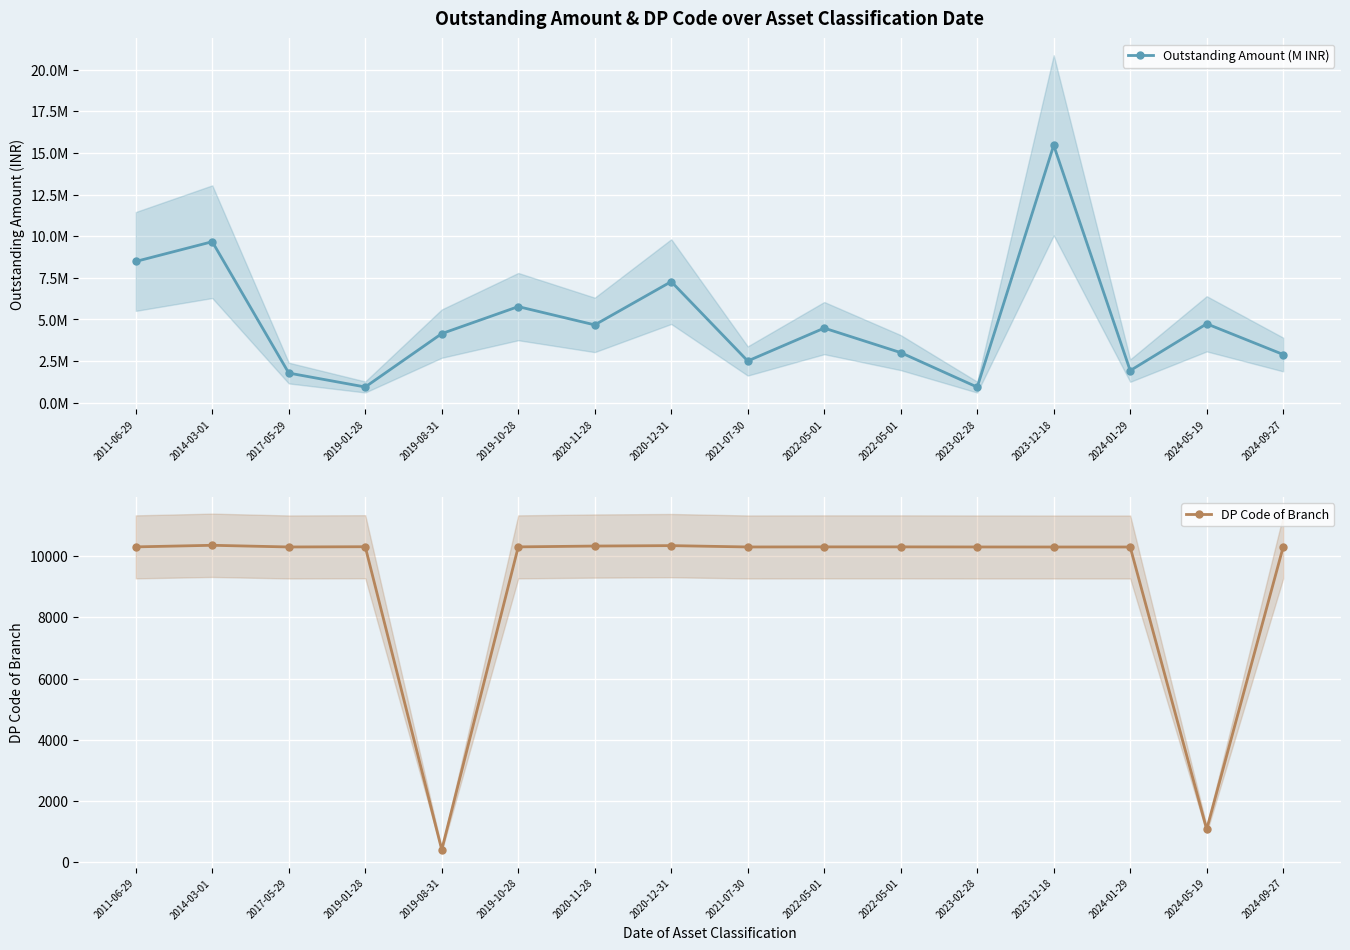

Between 2023-02-28 and 2020-11-28, which is larger?

2020-11-28